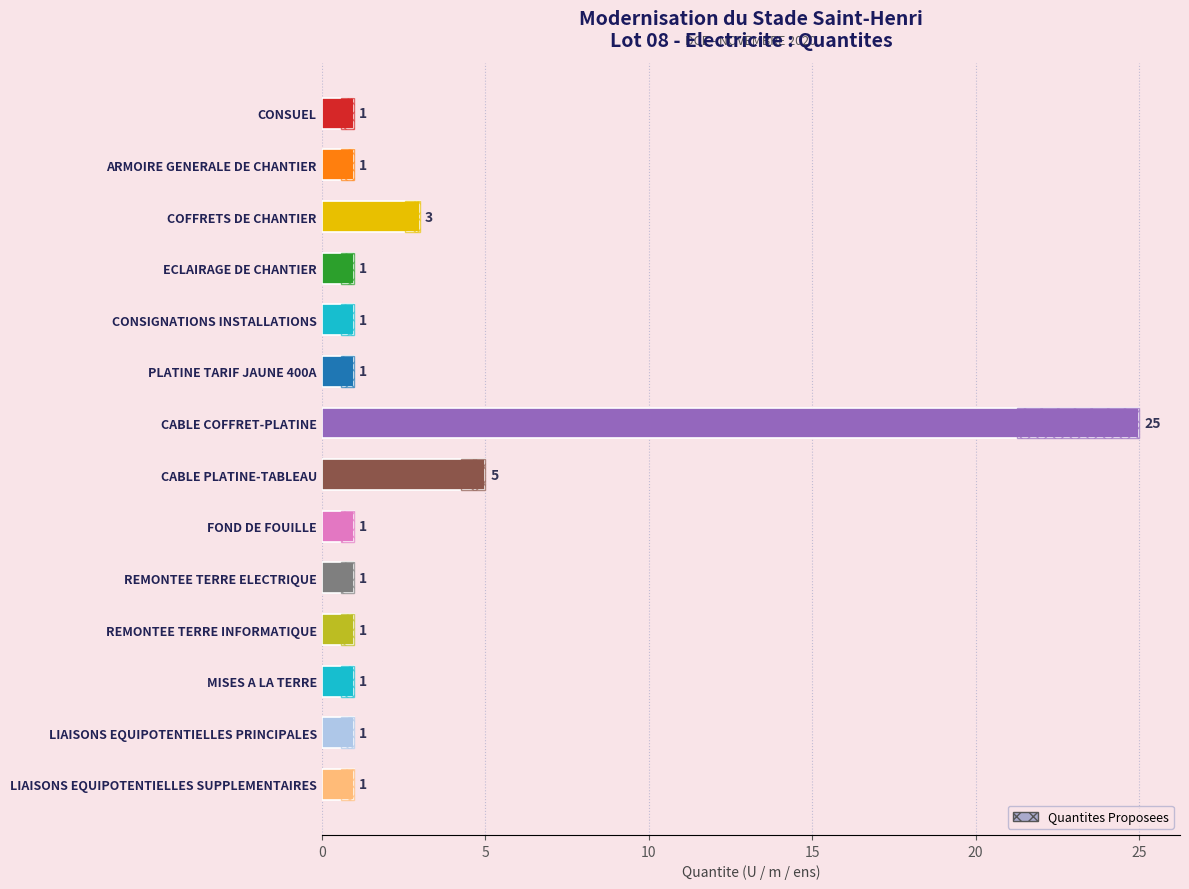

Reading left to right, extract all data points from this chart.

1	1	3	1	1	1	25	5	1	1	1	1	1	1